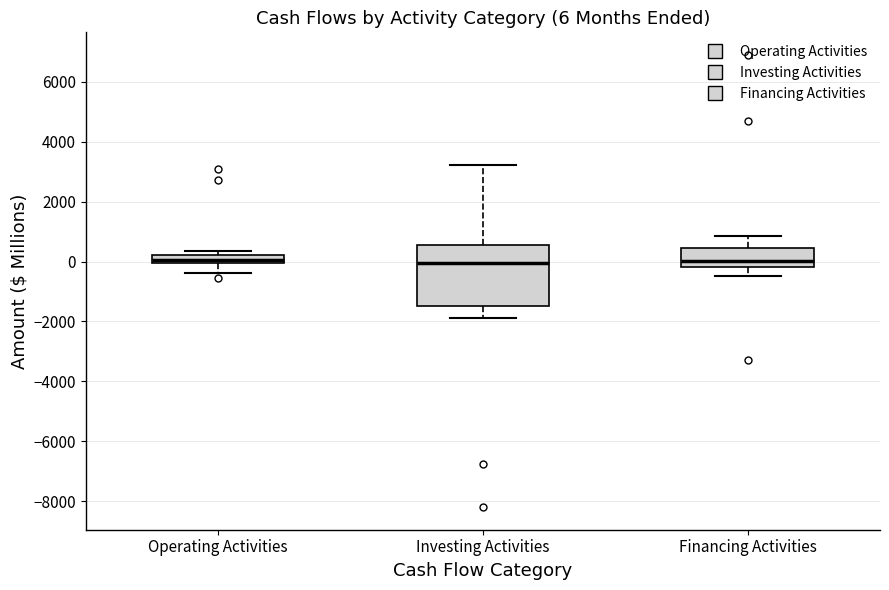

Comparing the boxes themselves (not the whiskers), which one is the tallest?

Investing Activities